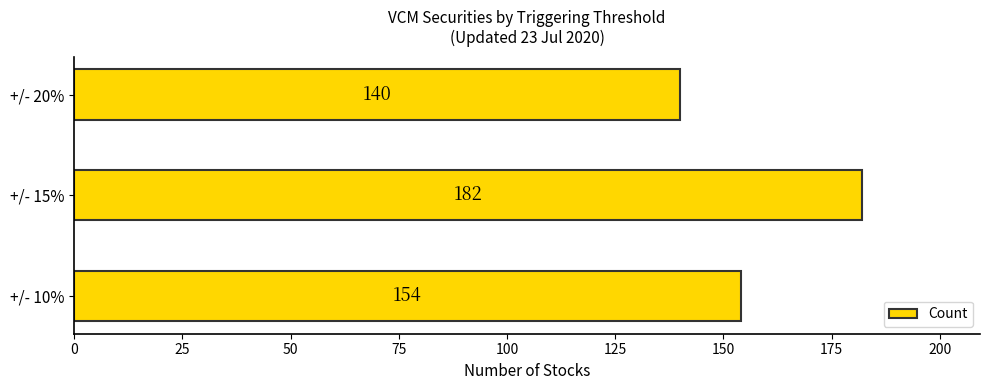

What is the smallest value displayed?

140